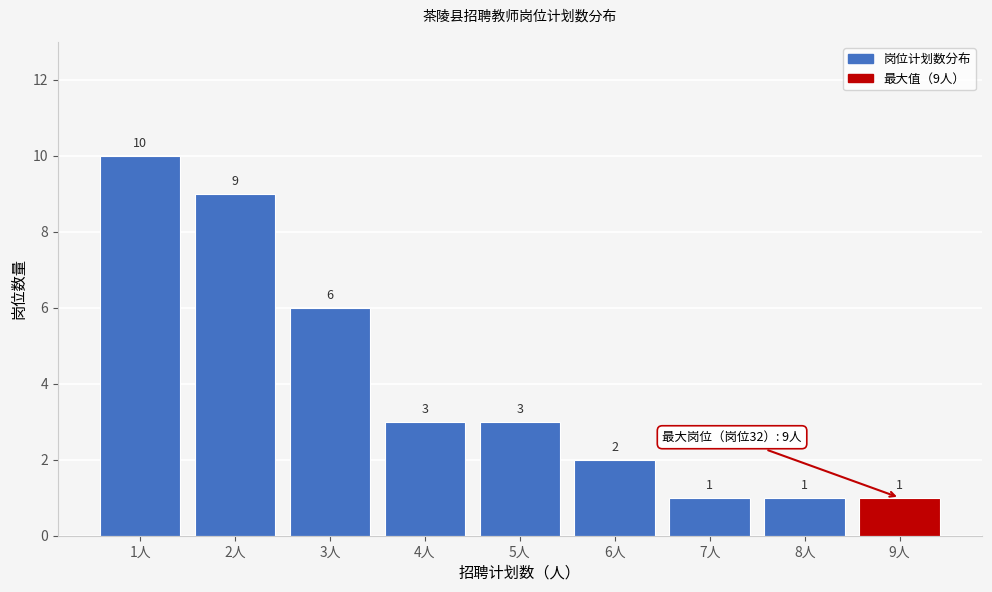

Over which range of the x-axis is the bar tallest?

0.5 to 1.5